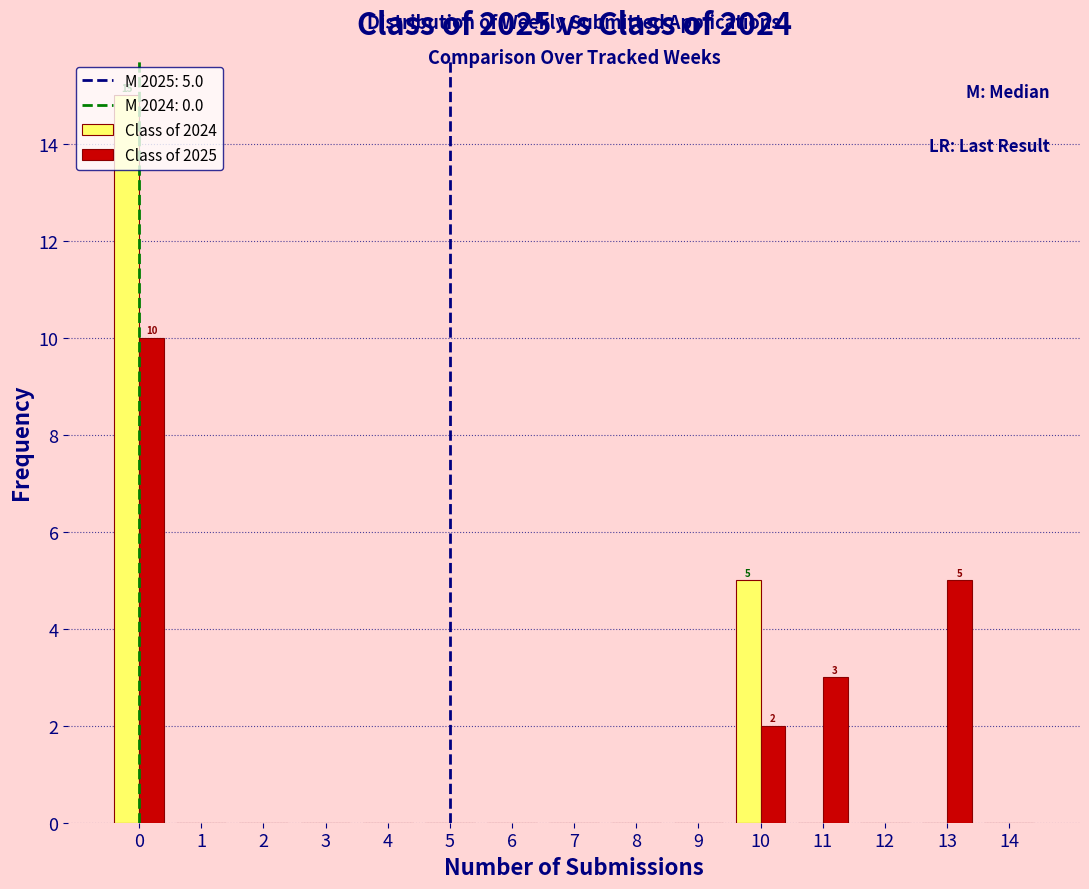

In the Class of 2024 series, which range on the x-axis has the tallest bar?

-0.5 to 0.5